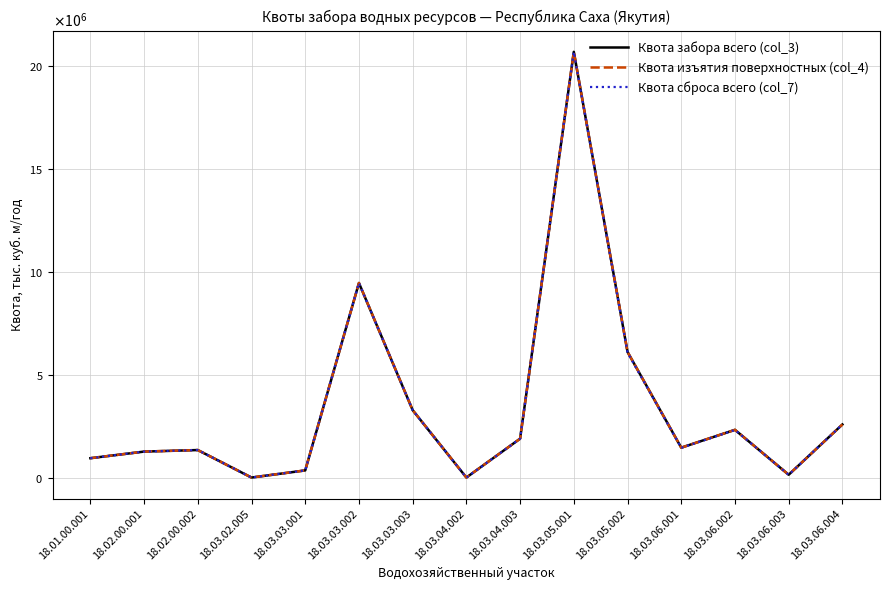

Is this an area chart (filled region under the line)?

No